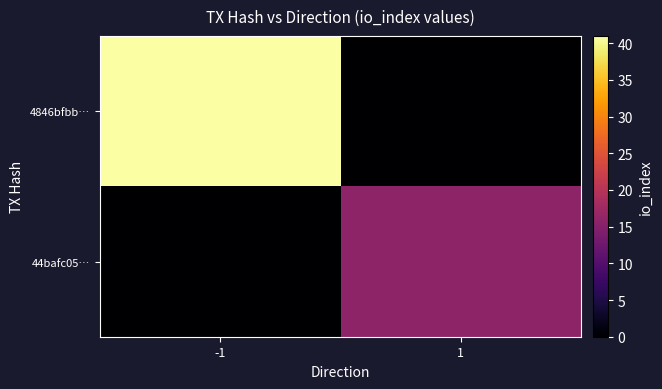

Which series has the largest range (max minus min)?

4846bfbb…